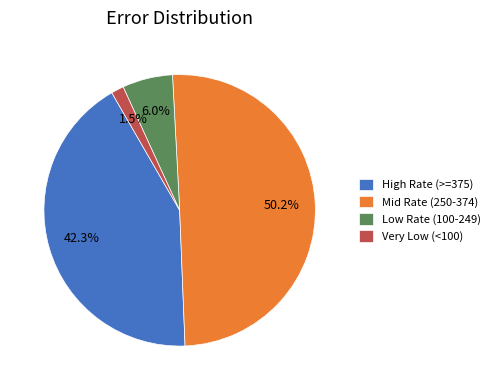

How many slices are in this pie chart?

4